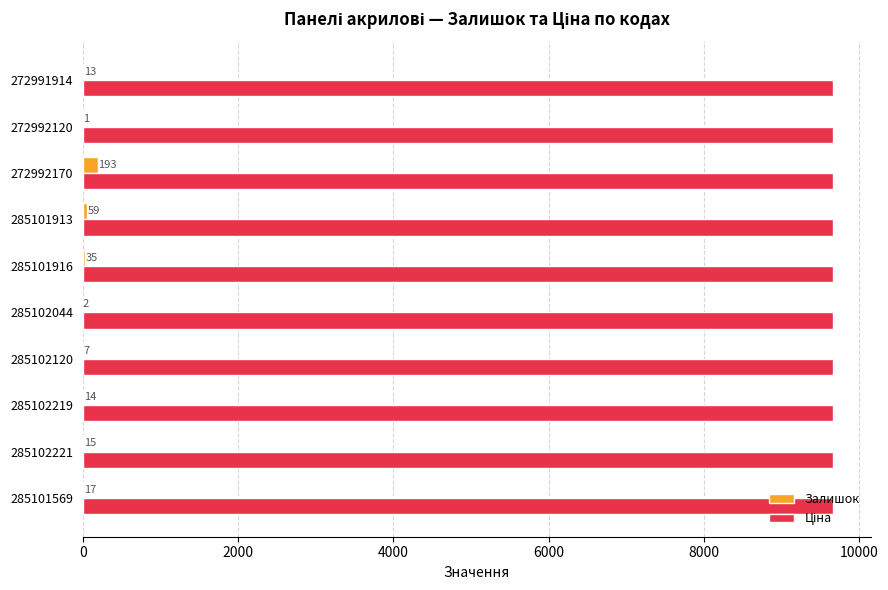

What is the sum of all Залишок values?

356.0